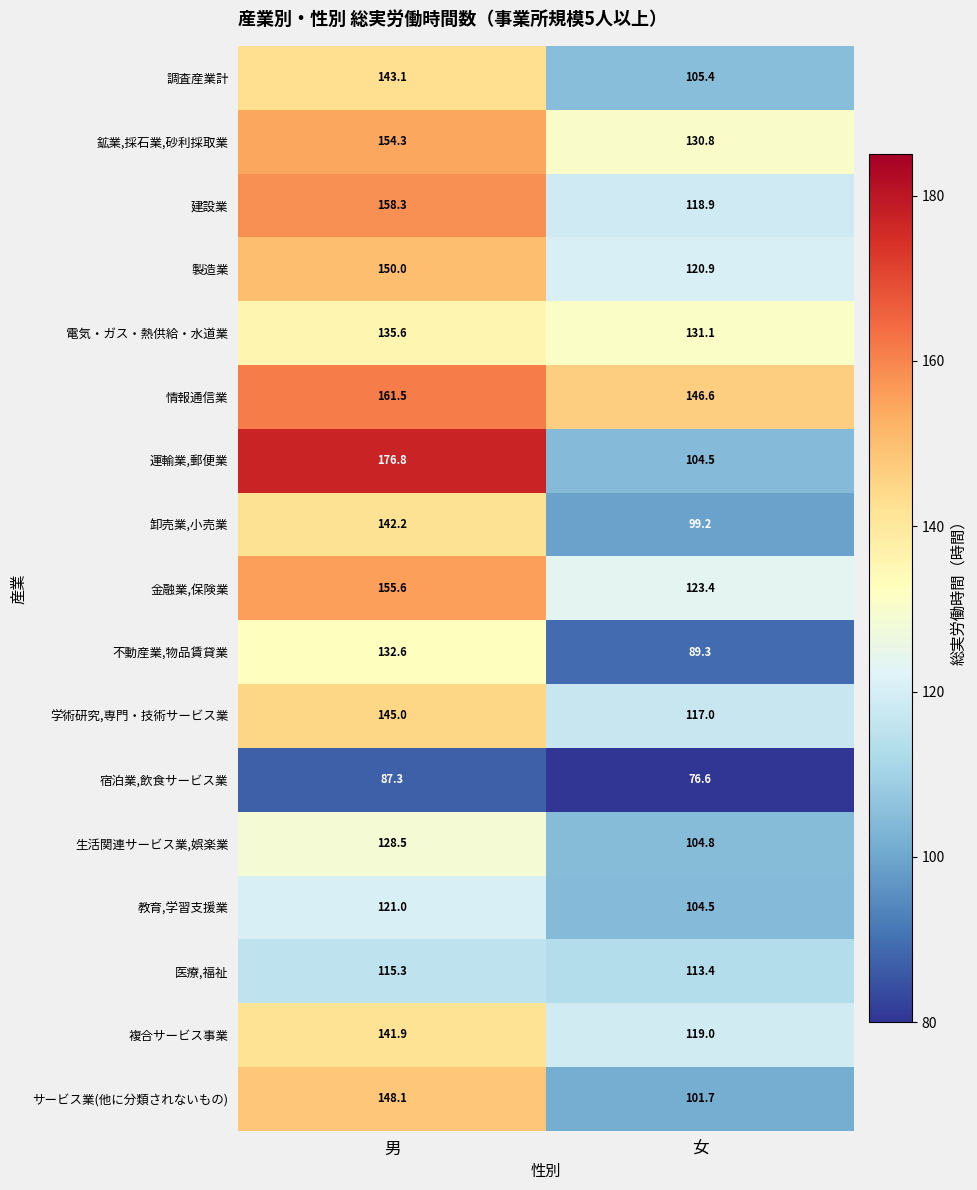

Where is 金融業,保険業 nearest to the value 139?

女